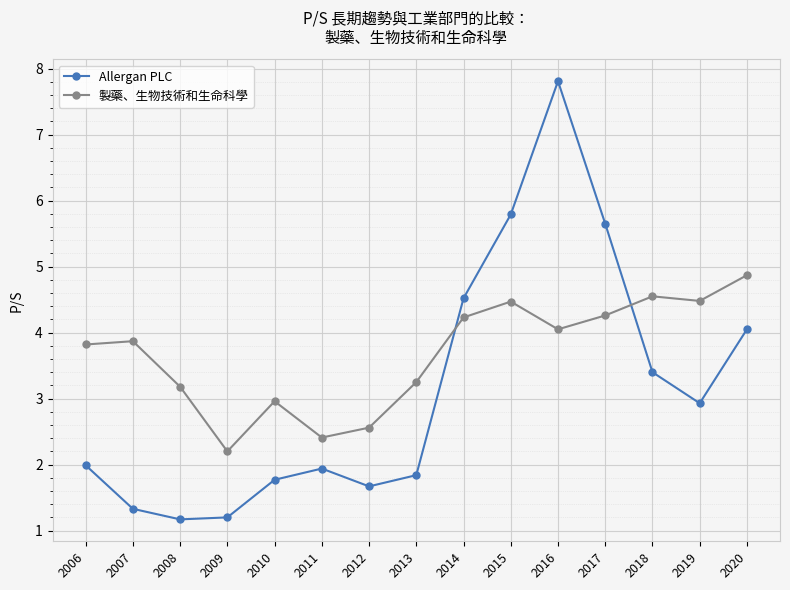

How many interior local valleys does the Allergan PLC series have?

3